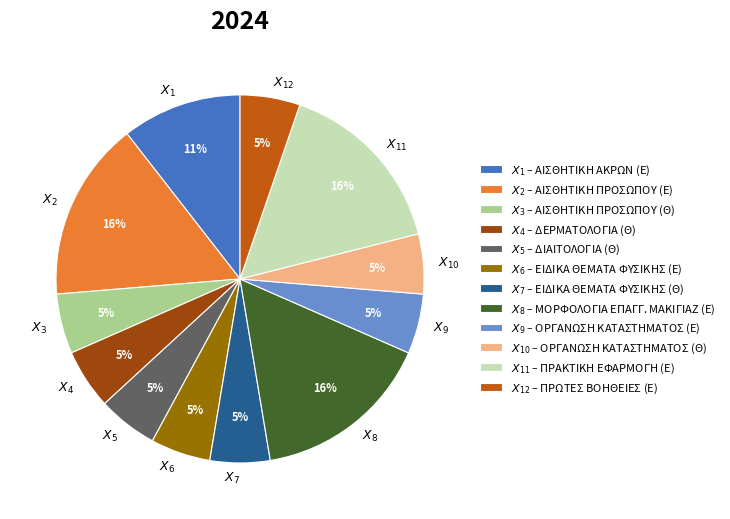

To the nearest percent, what is the difference between the largest and smallest slice percentages?

11%